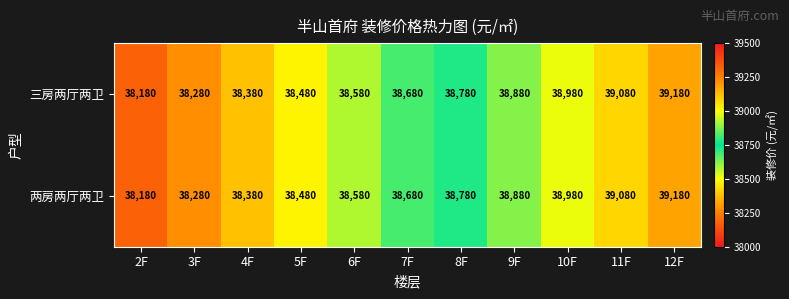

Is it true that 三房两厅两卫 equals 69721 at 12F?

False